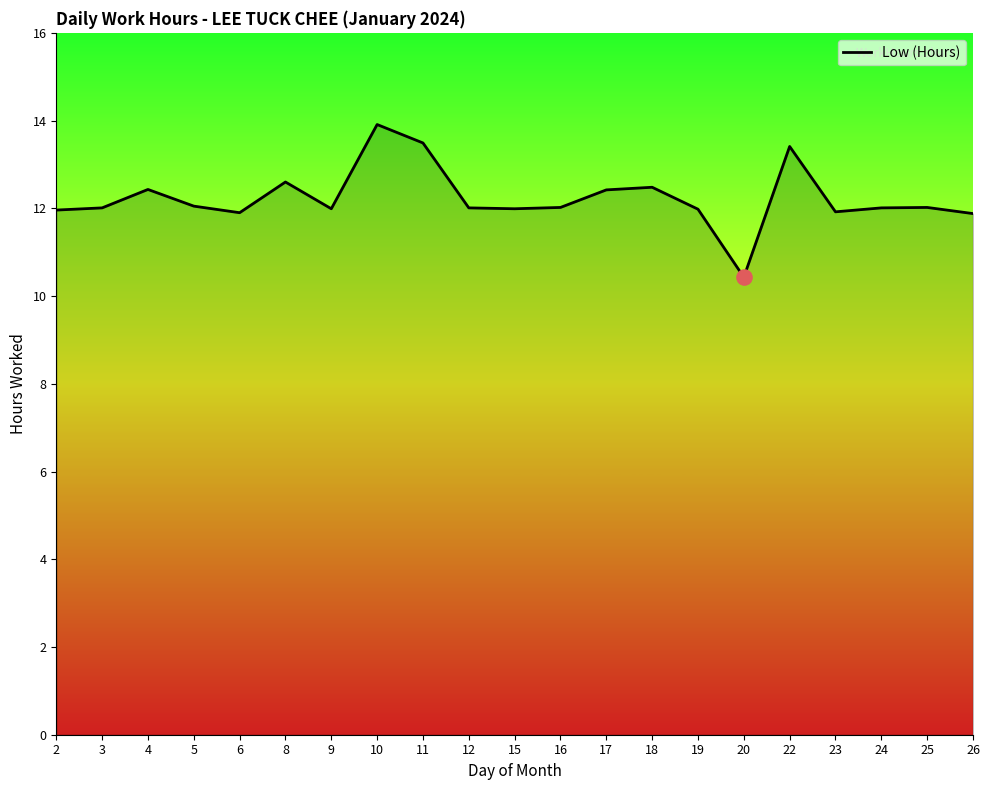

What is the change in value from 2 to 11?

+1.5